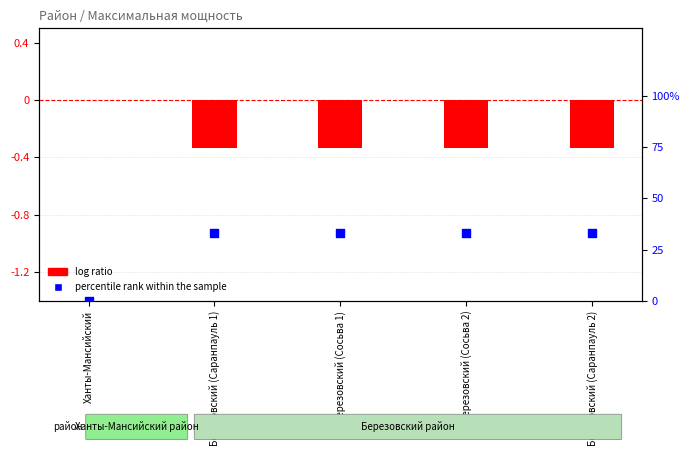

Which has a higher value, Березовский (Сосьва 1) or Ханты-Мансийский?

Березовский (Сосьва 1)